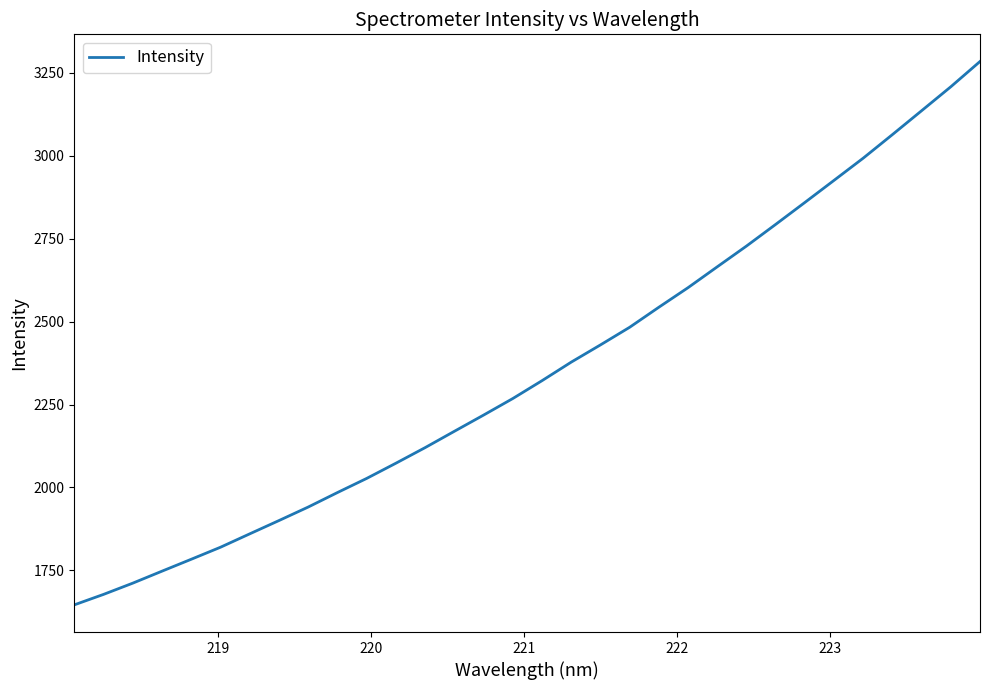

True or false: there are more than 2 points higher than both neighbors.

False